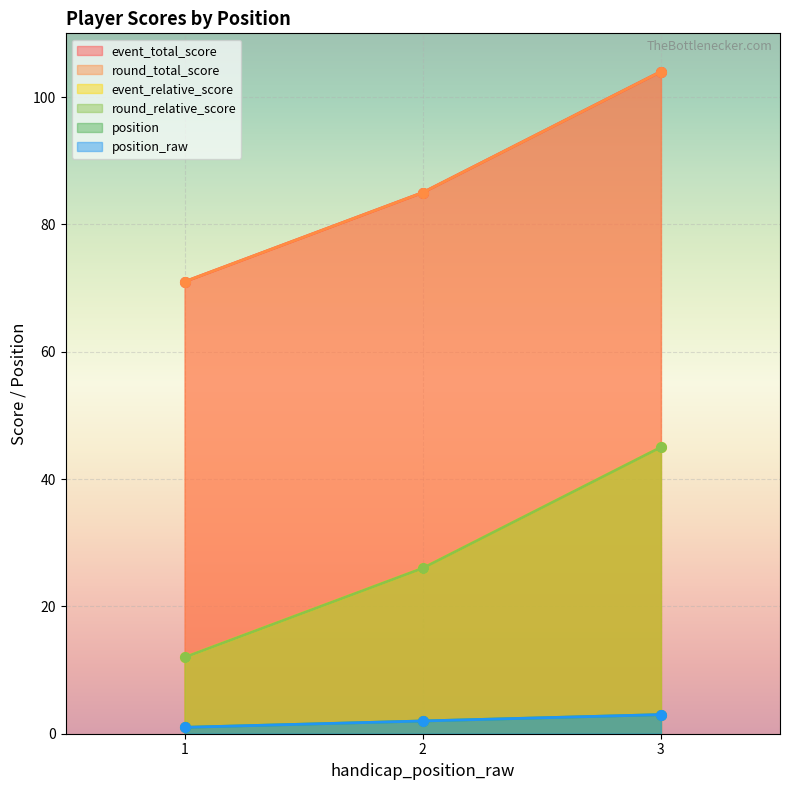

What is the difference between the second highest and minimum values in the round_relative_score series?

14